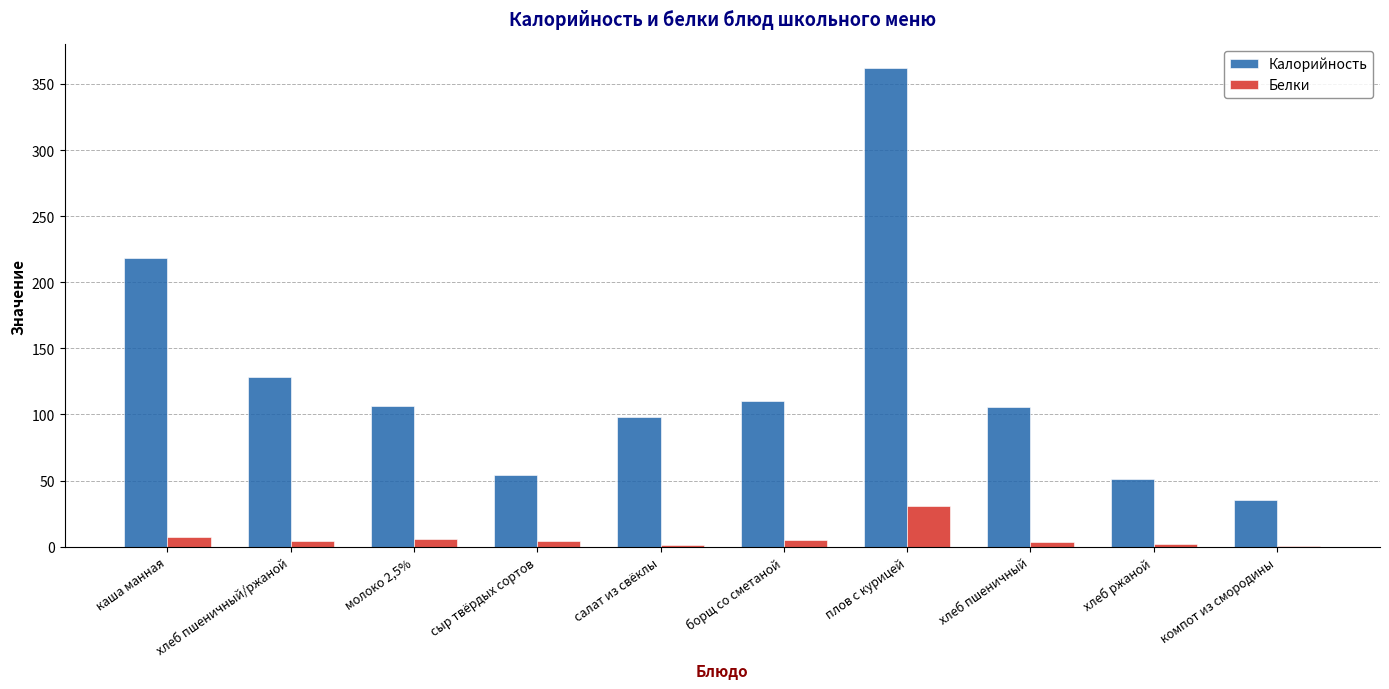

At which label is Калорийность closest to 198?

каша манная